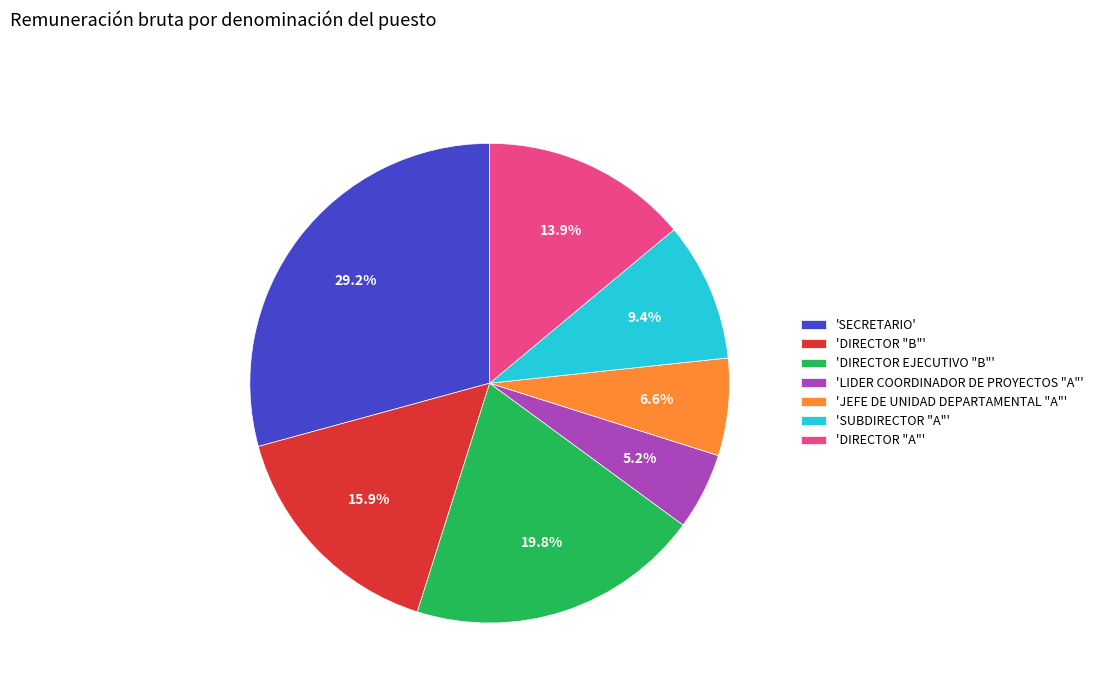

Rank the categories by value from highest to lowest.

'SECRETARIO', 'DIRECTOR EJECUTIVO "B"', 'DIRECTOR "B"', 'DIRECTOR "A"', 'SUBDIRECTOR "A"', 'JEFE DE UNIDAD DEPARTAMENTAL "A"', 'LIDER COORDINADOR DE PROYECTOS "A"'